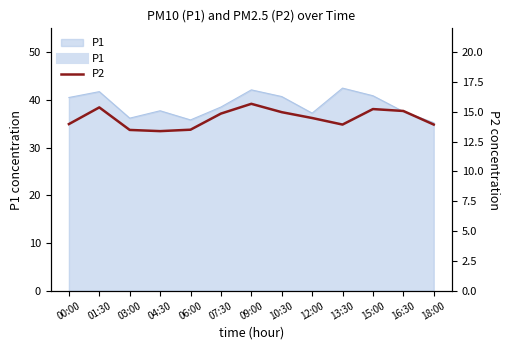

Reading left to right, transcribe all the data shown in this chart.

00:00=14.0	01:30=15.4	03:00=13.5	04:30=13.4	06:00=13.5	07:30=14.8	09:00=15.7	10:30=15.0	12:00=14.5	13:30=13.9	15:00=15.2	16:30=15.1	18:00=13.9